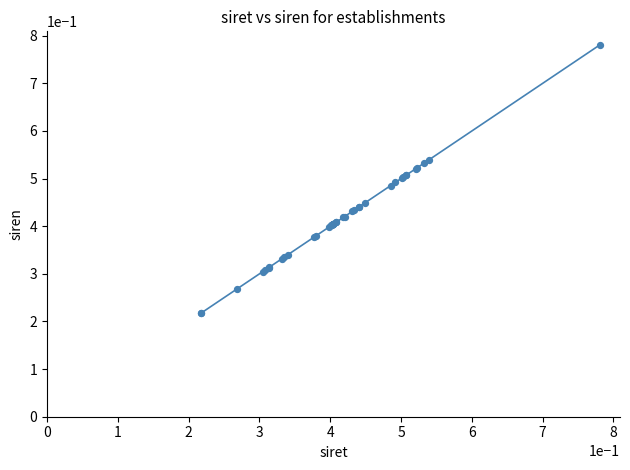

What is the difference between the maximum and minimum values?

0.6